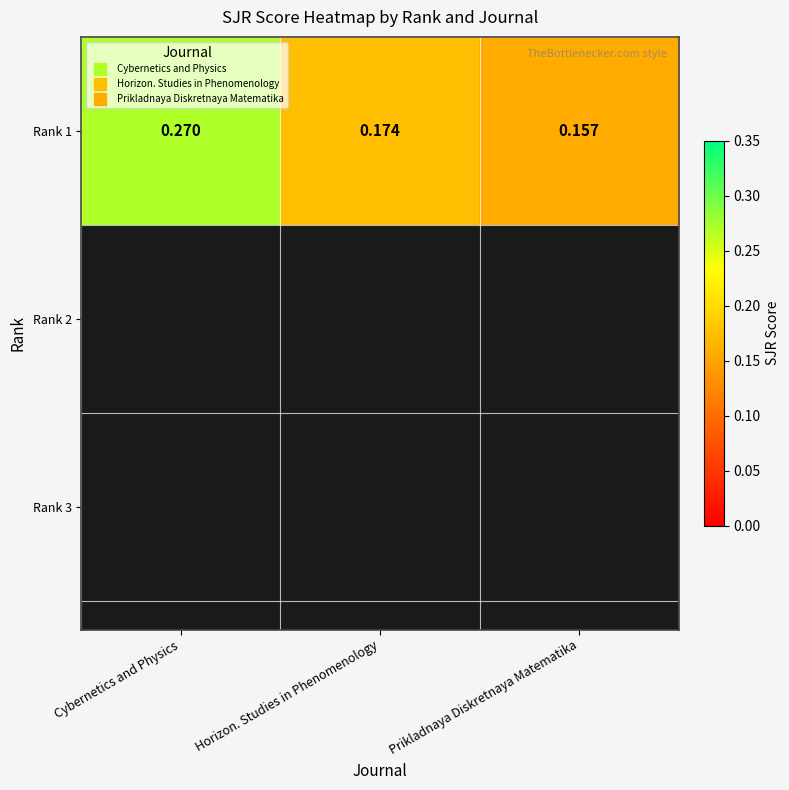

Rank the categories by value from highest to lowest.

Cybernetics and Physics, Horizon. Studies in Phenomenology, Prikladnaya Diskretnaya Matematika